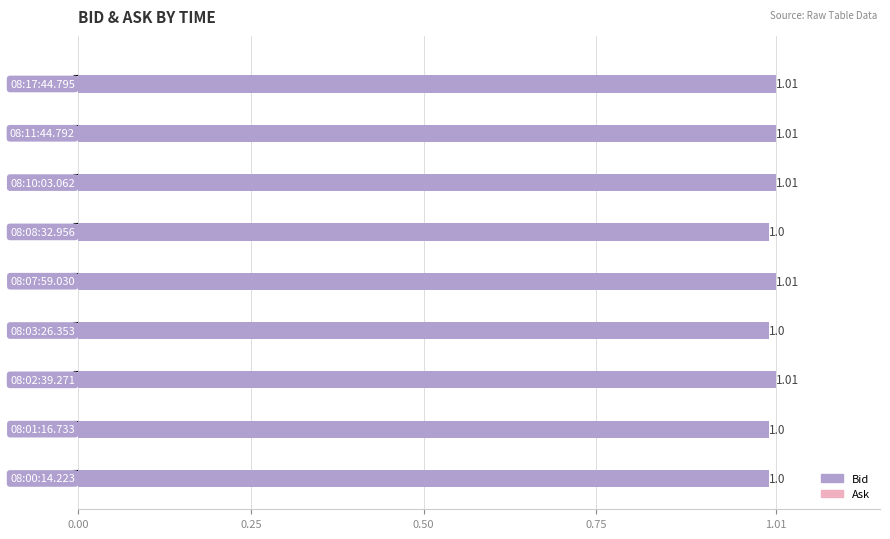

What is the sum of all values?

9.1